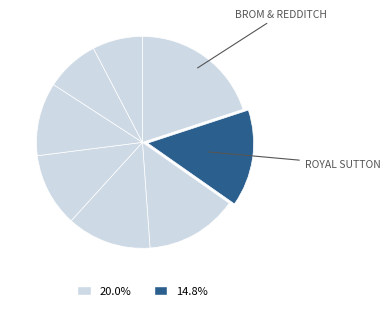

Rank the categories by value from highest to lowest.

Brom & Redditch, Royal Sutton, Kettering, Tamworth, Corby, Wreake Runners, Dudley & S'bridge, Kidder & Stourport